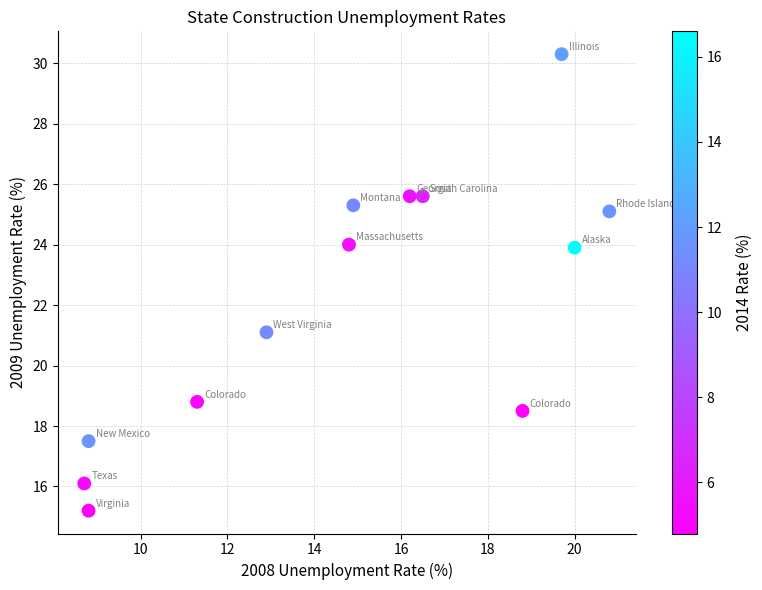

What Y value in the scatter plot is closest to 22?

21.1